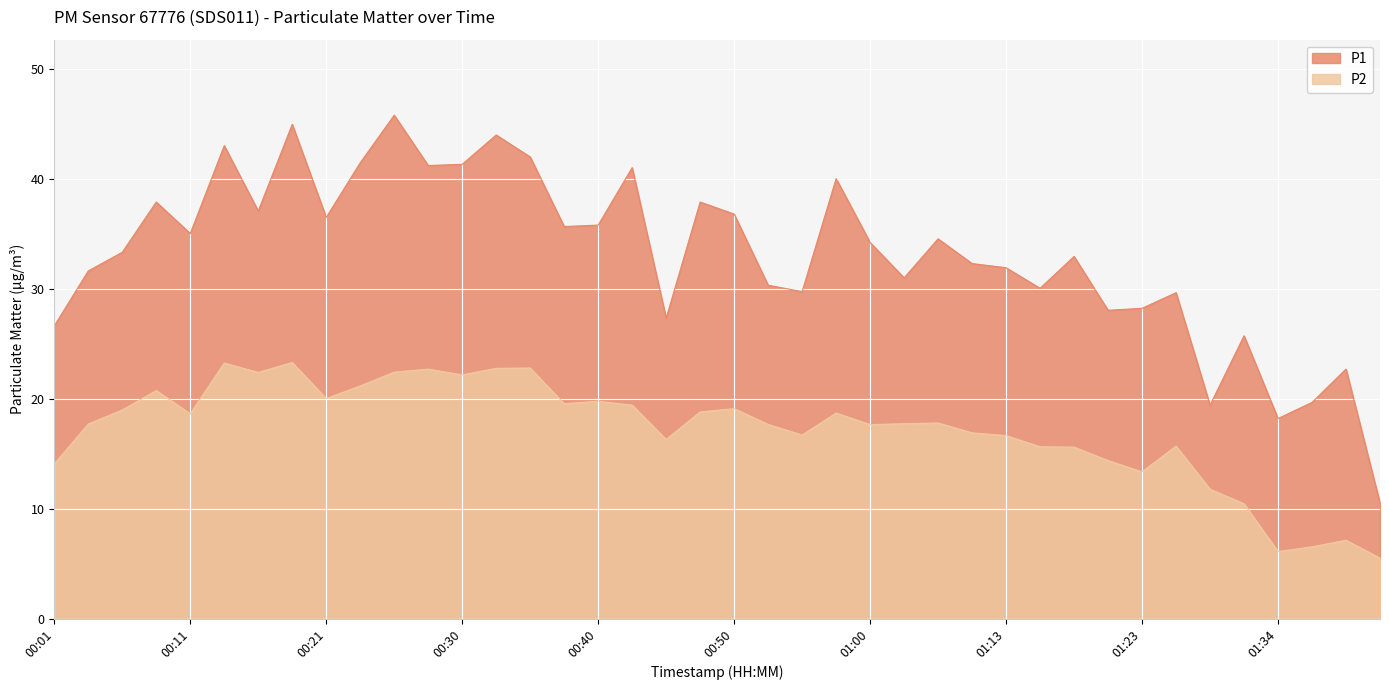

What is the value of the P1 point at the 9th from the left?

36.5